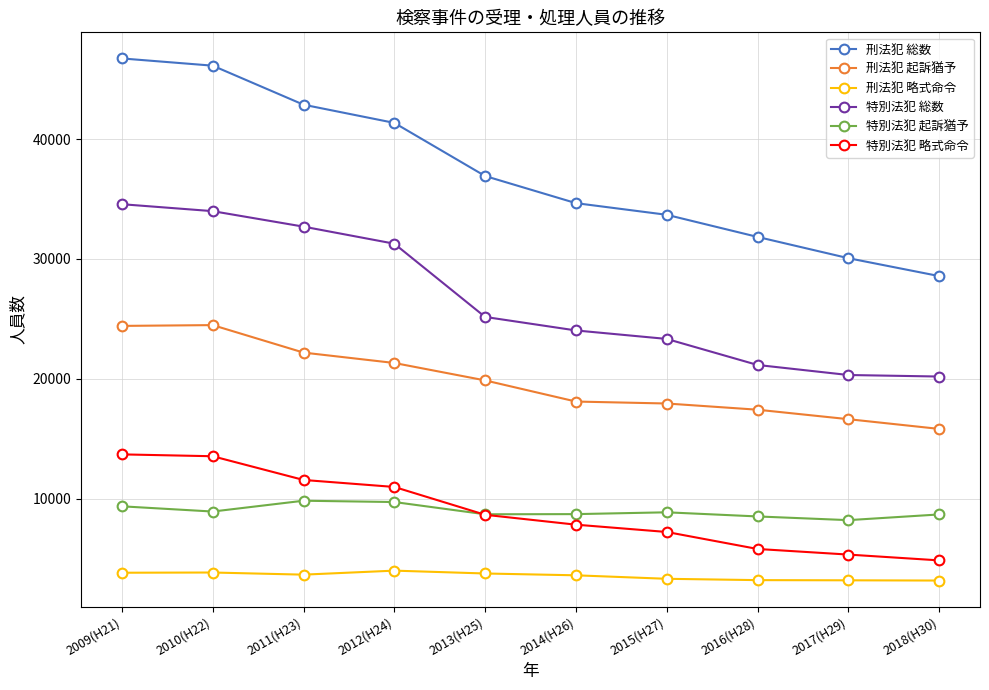

Read the 特別法犯 略式命令 value at 2017(H29), to the nearest 100.

5300